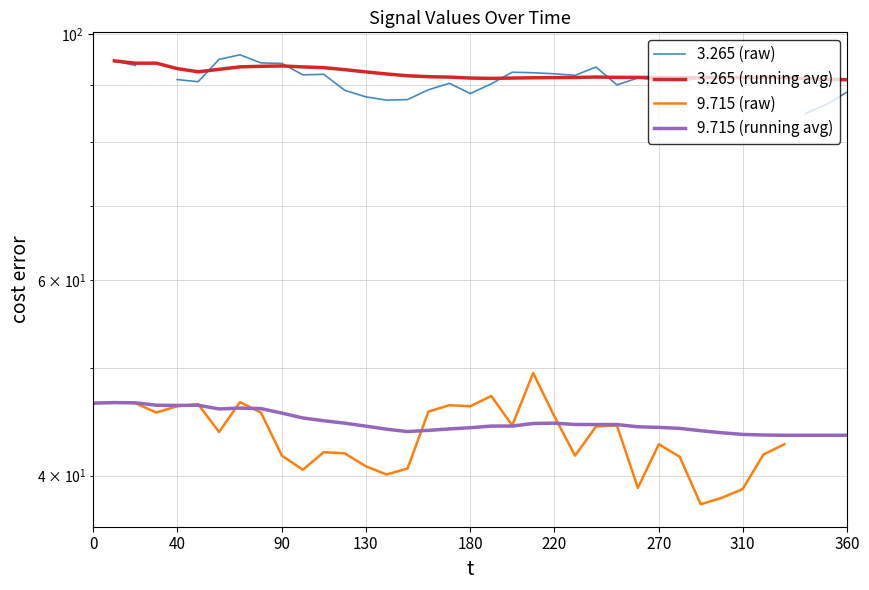

How many interior local peaks does the 3.265 (raw) series have?

6